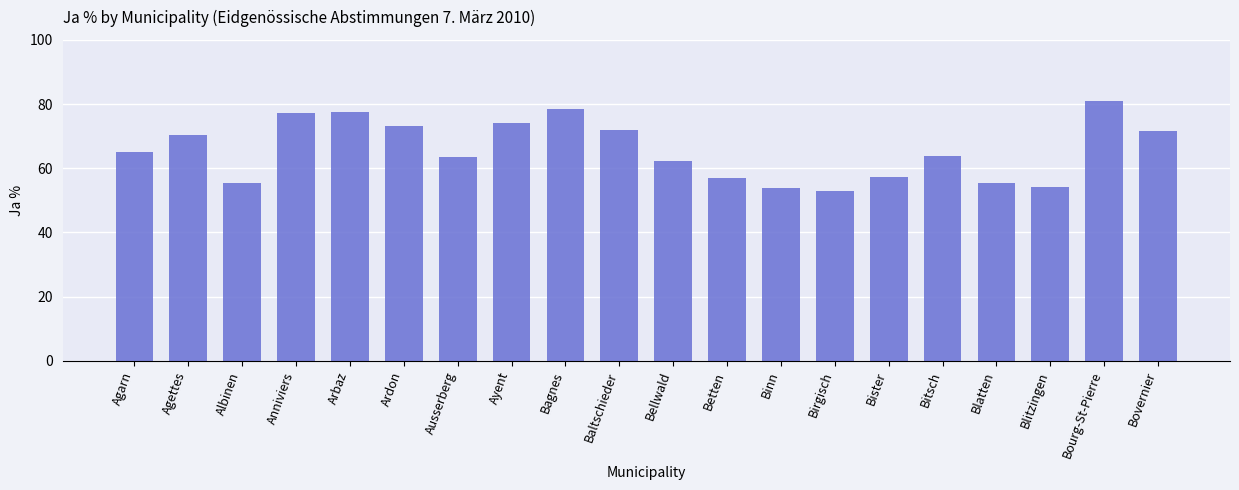

At which category does the chart reach its minimum across all series?

Birgisch